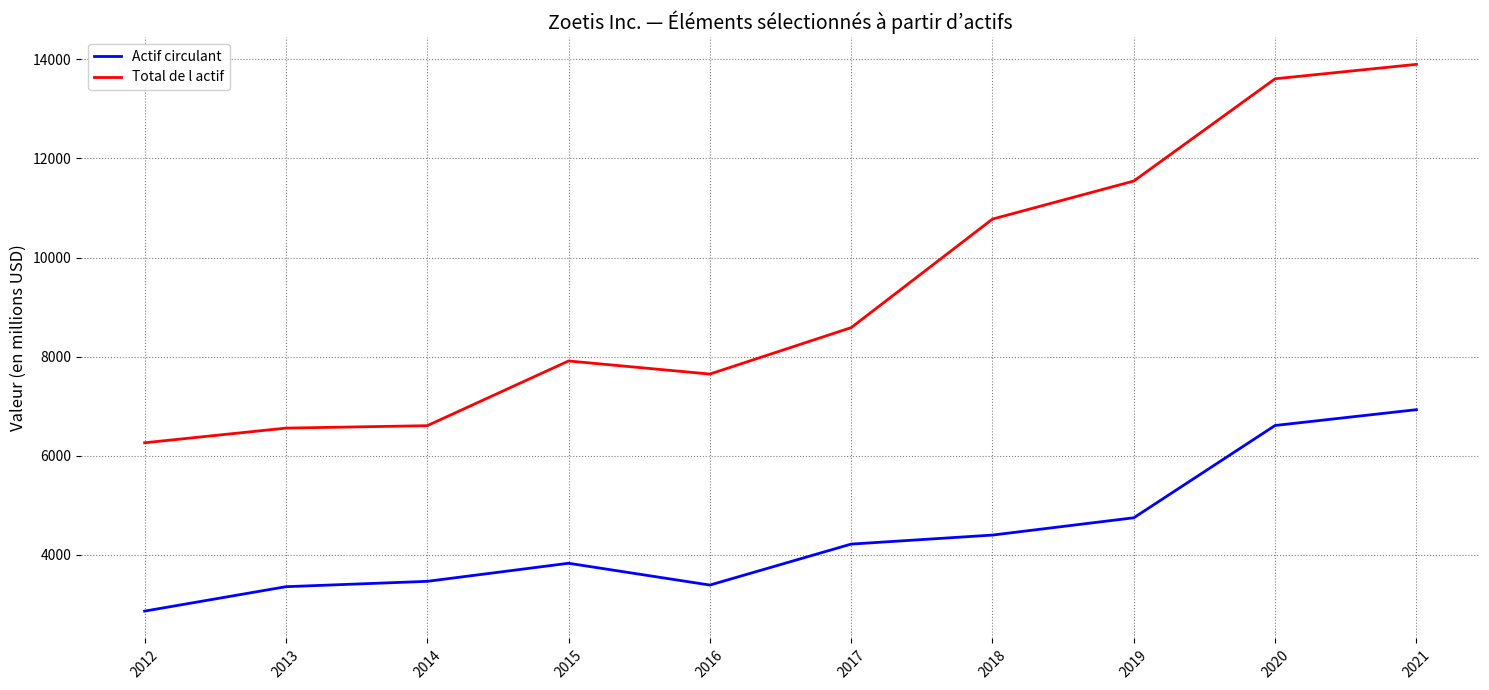

What is the difference between the Total de l actif values at 2017 and 2013?

2028